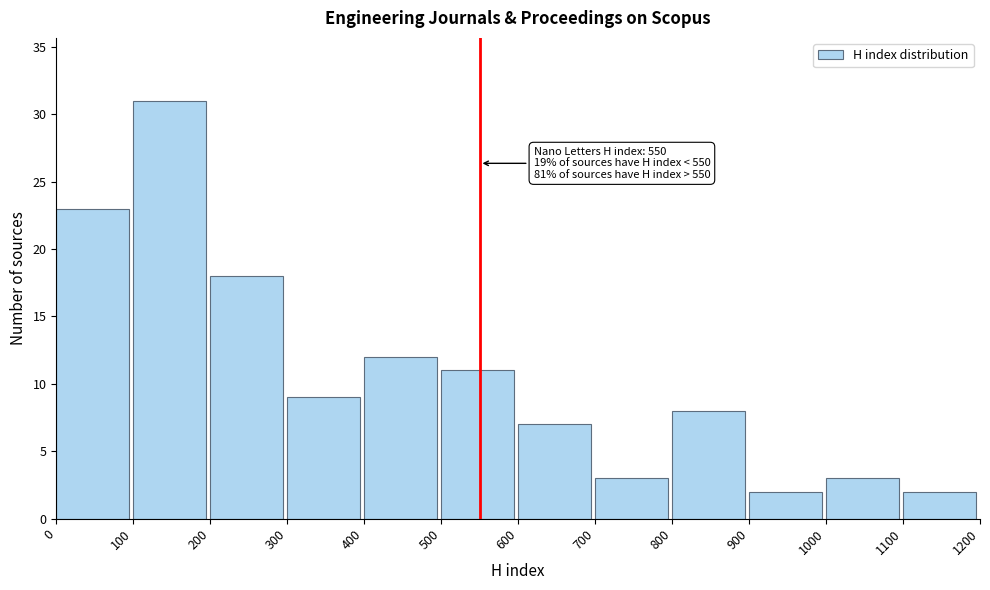

Over which range of the x-axis is the bar tallest?

100 to 200